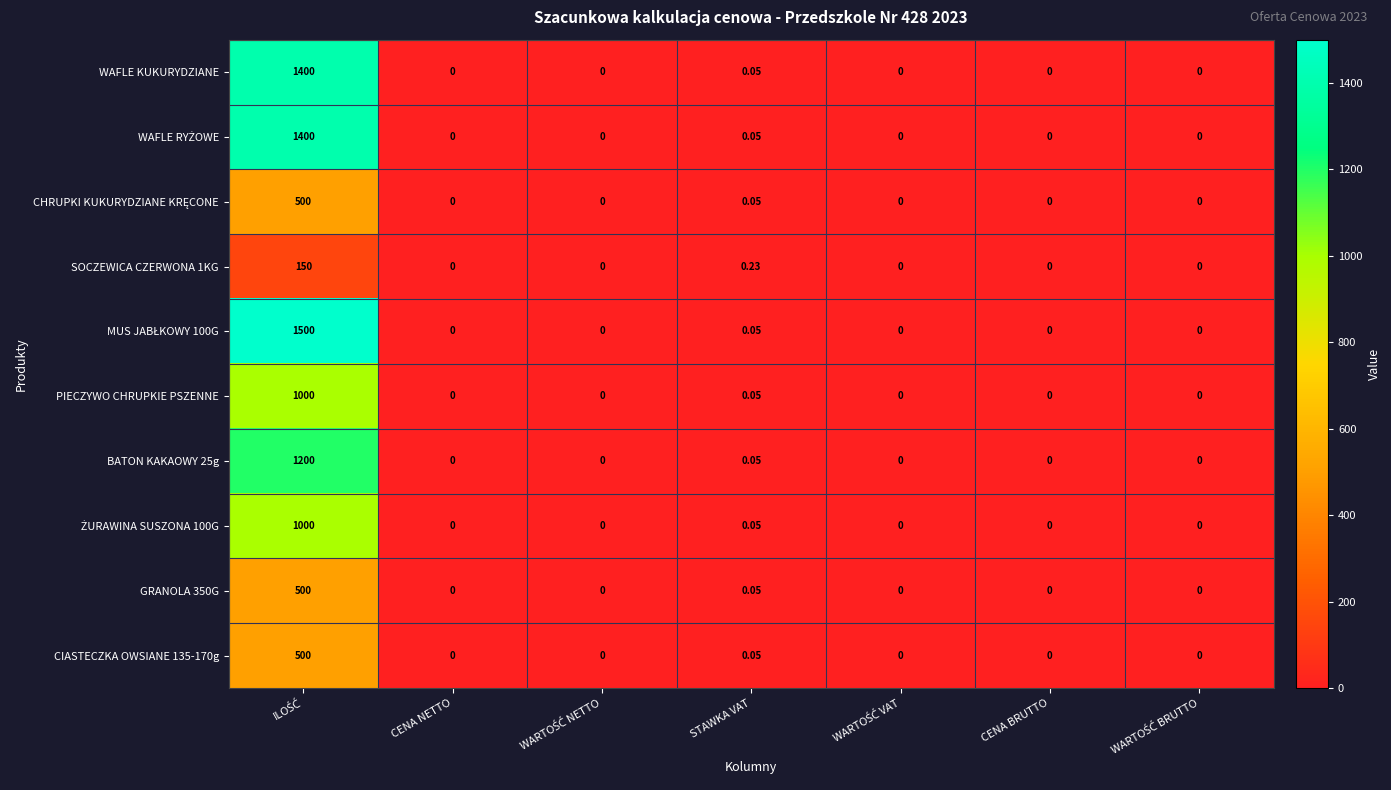

Where is PIECZYWO CHRUPKIE PSZENNE nearest to the value 500?

STAWKA VAT